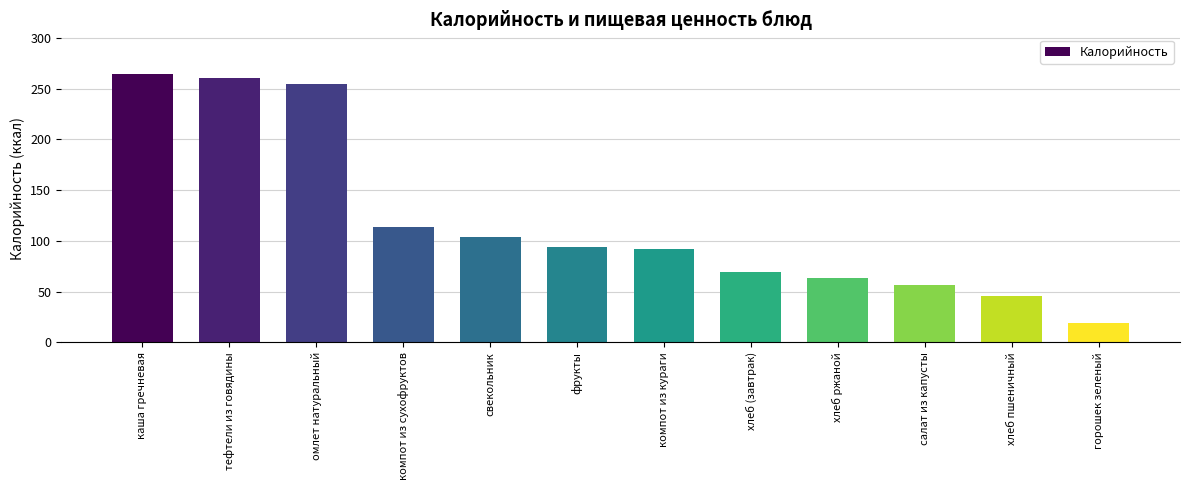

What is the ratio of the value at компот из сухофруктов to the value at фрукты?

1.2